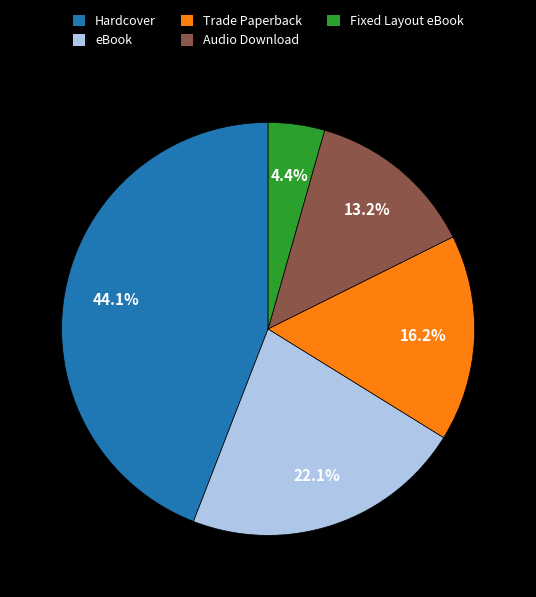

What is the ratio of the value at eBook to the value at Trade Paperback?

1.4